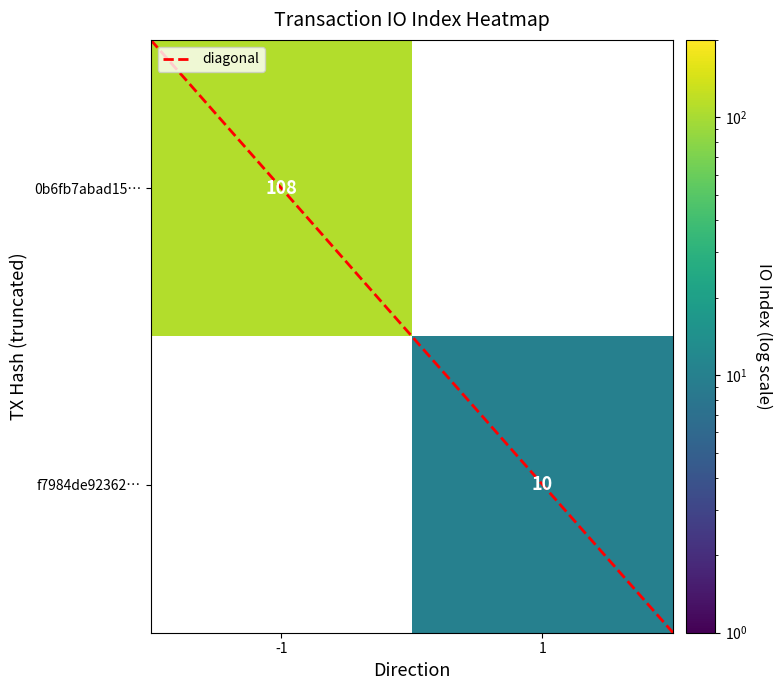

What is the difference between the tx1 values at direction and io_index?

109